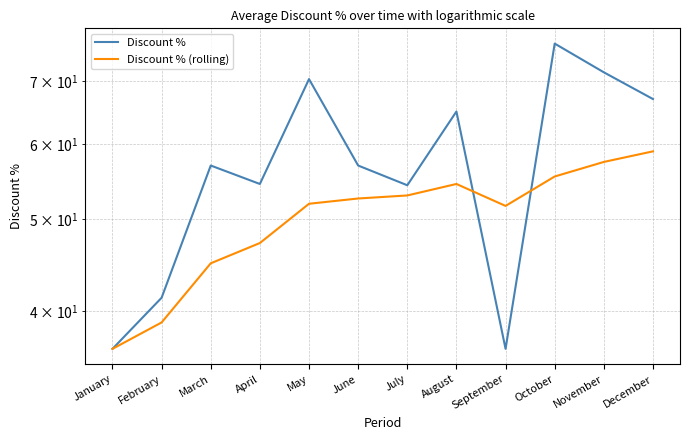

Rank the series by their maximum value, from lowest to highest.

Discount % (rolling), Discount %